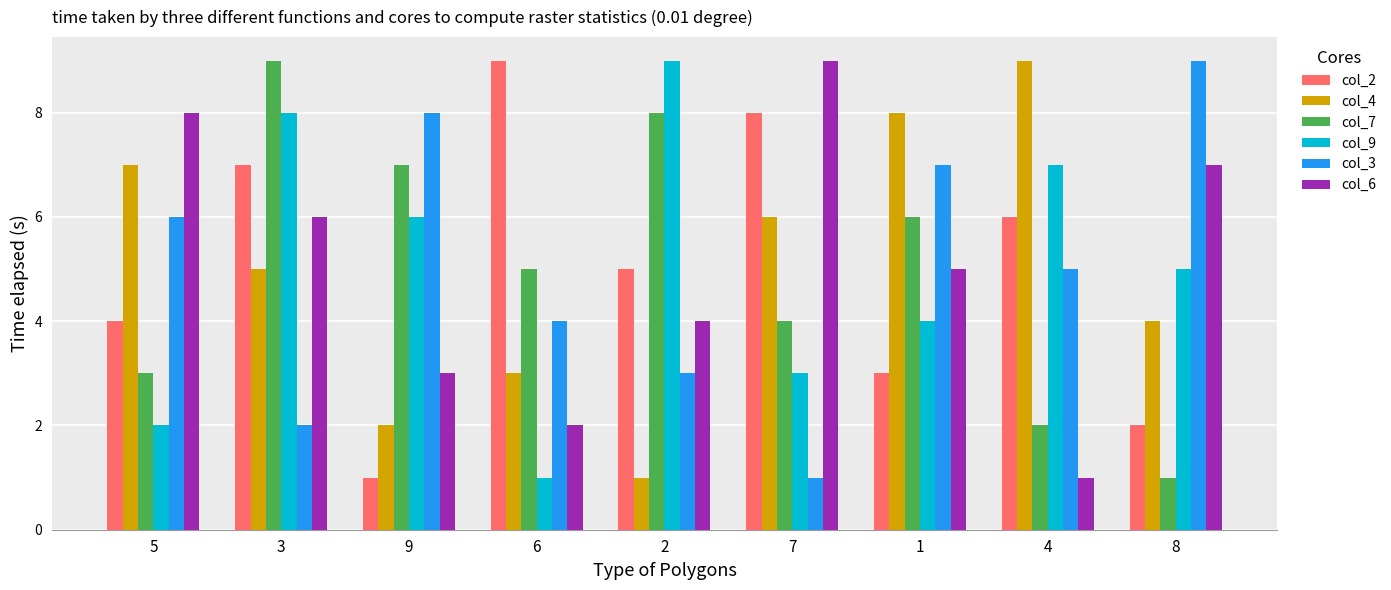

The value of col_7 at 5 is 3. True or false?

True